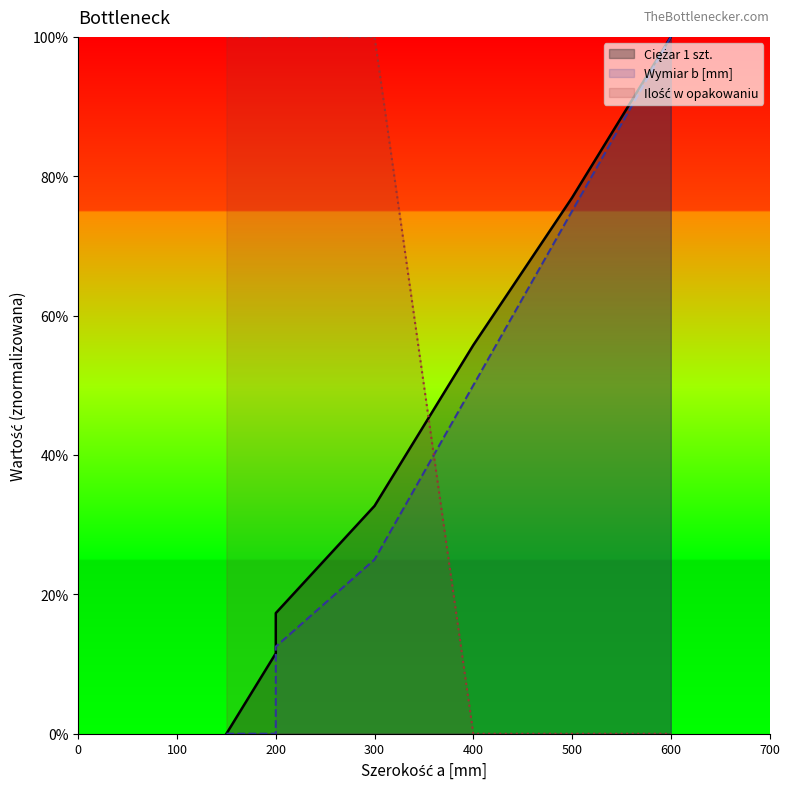

What is the value of the Wymiar b [mm] point at the 5th from the left?

0.5